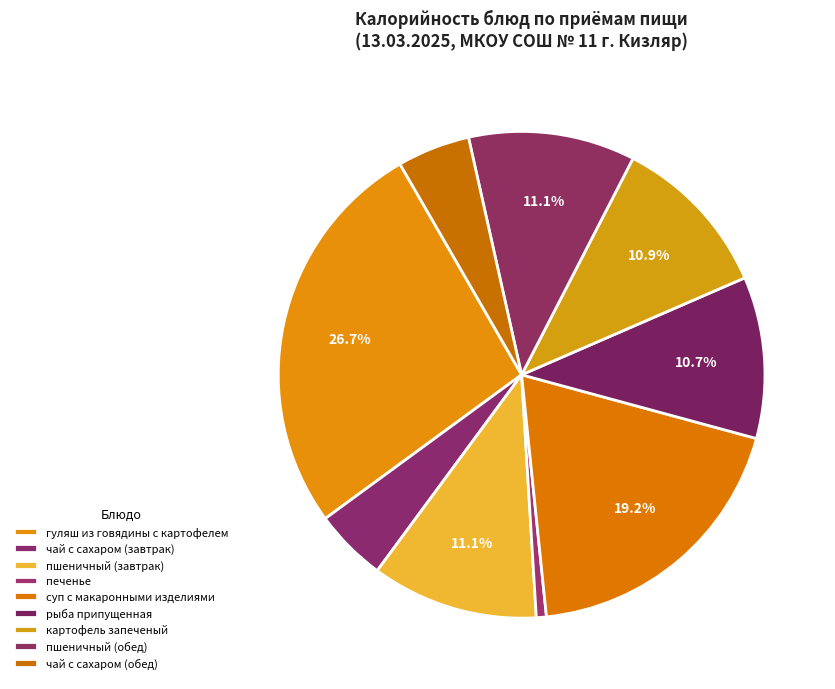

To the nearest percent, what percentage of the pie is чай с сахаром (завтрак)?

5%